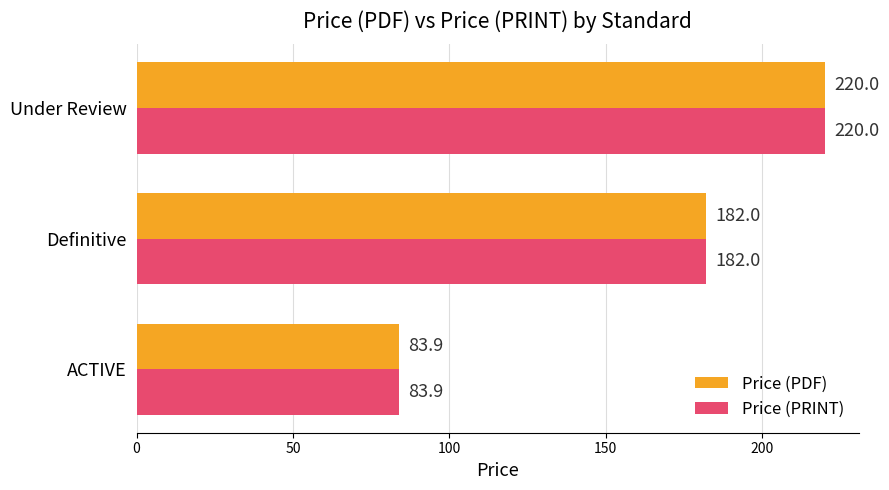

The Price (PDF) series shows 85.7 at Definitive. True or false?

False